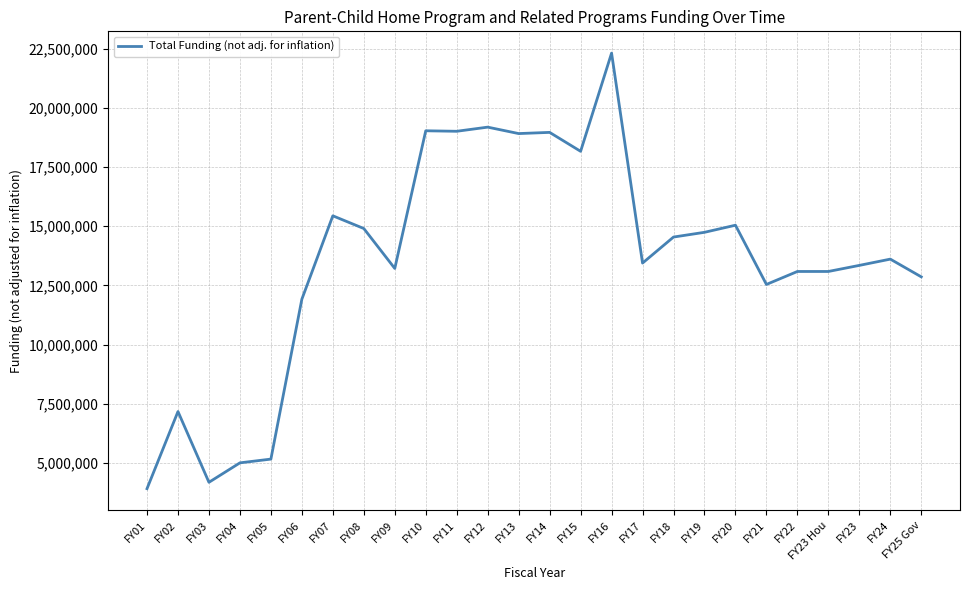

What is the sum of all values?

352773275